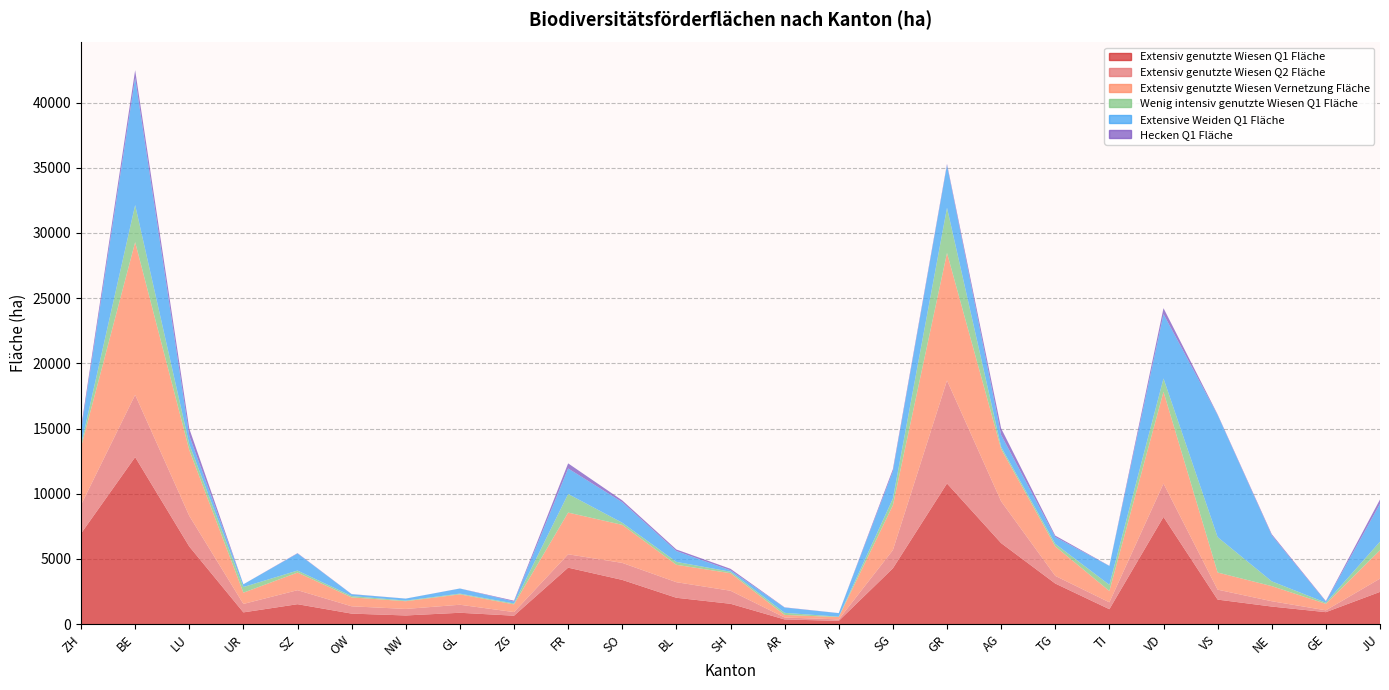

Reading left to right, transcribe all the data shown in this chart.

Extensiv genutzte Wiesen Q1 Fläche: 6957	12810	5958	907	1534	812	671	877	652	4336	3397	2027	1566	364	257	4284	10791	6218	3119	1152	8224	1887	1354	924	2478
Extensiv genutzte Wiesen Q2 Fläche: 2189	4777	2351	648	1075	561	501	616	279	1026	1304	1195	1000	152	113	1399	7900	3206	588	527	2562	763	409	142	1018
Extensiv genutzte Wiesen Vernetzung Fläche: 4430	11705	5043	862	1350	683	590	795	590	3197	2915	1334	1344	195	178	3433	9771	4005	2261	867	7034	1314	1157	496	2176
Wenig intensiv genutzte Wiesen Q1 Fläche: 177	2846	453	434	154	103	49	58	68	1427	165	223	115	161	30	520	3468	165	192	474	1022	2716	368	85	655
Extensive Weiden Q1 Fläche: 1059	9753	659	209	1308	139	151	389	149	1955	1576	831	108	404	268	2082	3264	922	524	1446	4934	9355	3534	85	2906
Hecken Q1 Fläche: 259	587	530	2	28	12	4	5	65	391	137	119	115	18	7	164	98	500	110	12	456	51	83	44	332